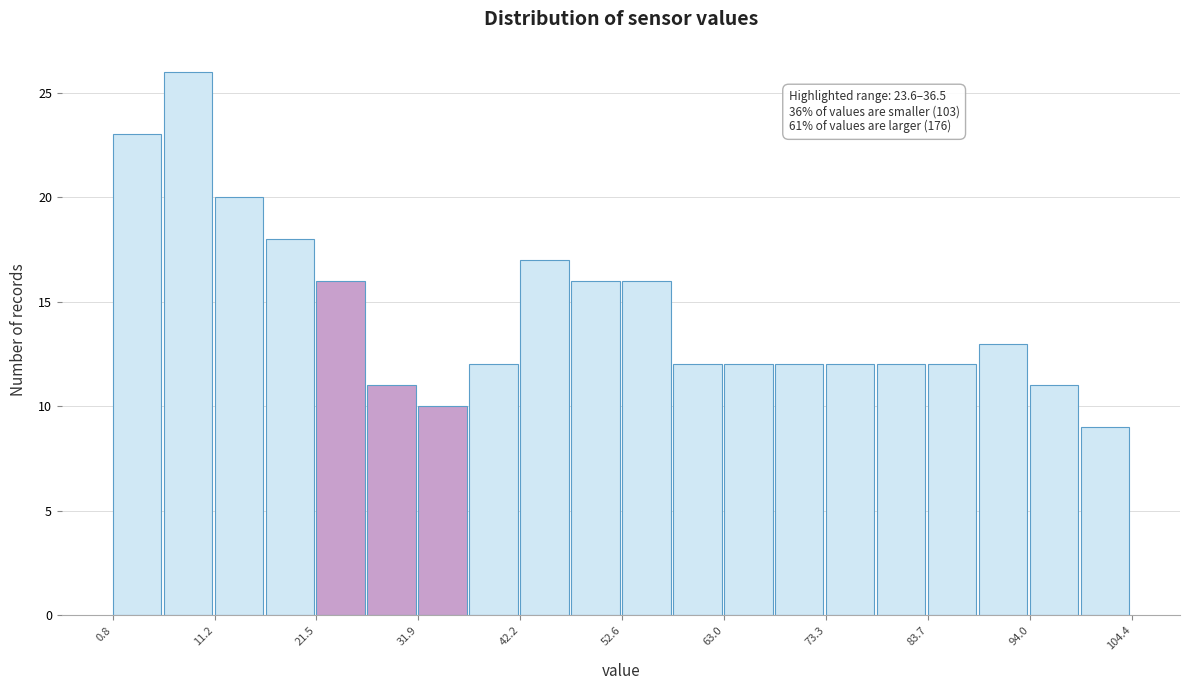

Around what value on the x-axis is the tallest bar? Give the approximate position of its centre, as read against the axis.

8